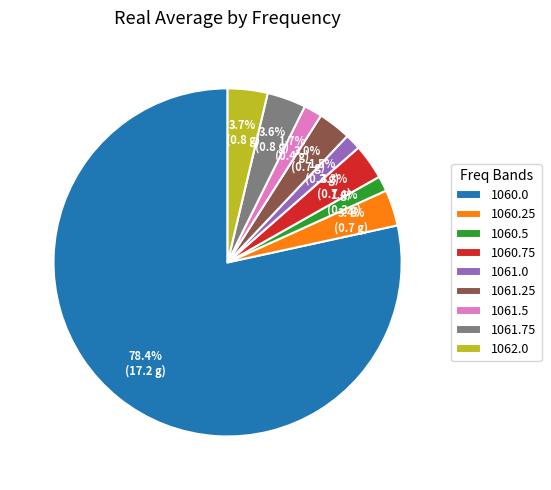

Which category accounts for the majority?

1060.0